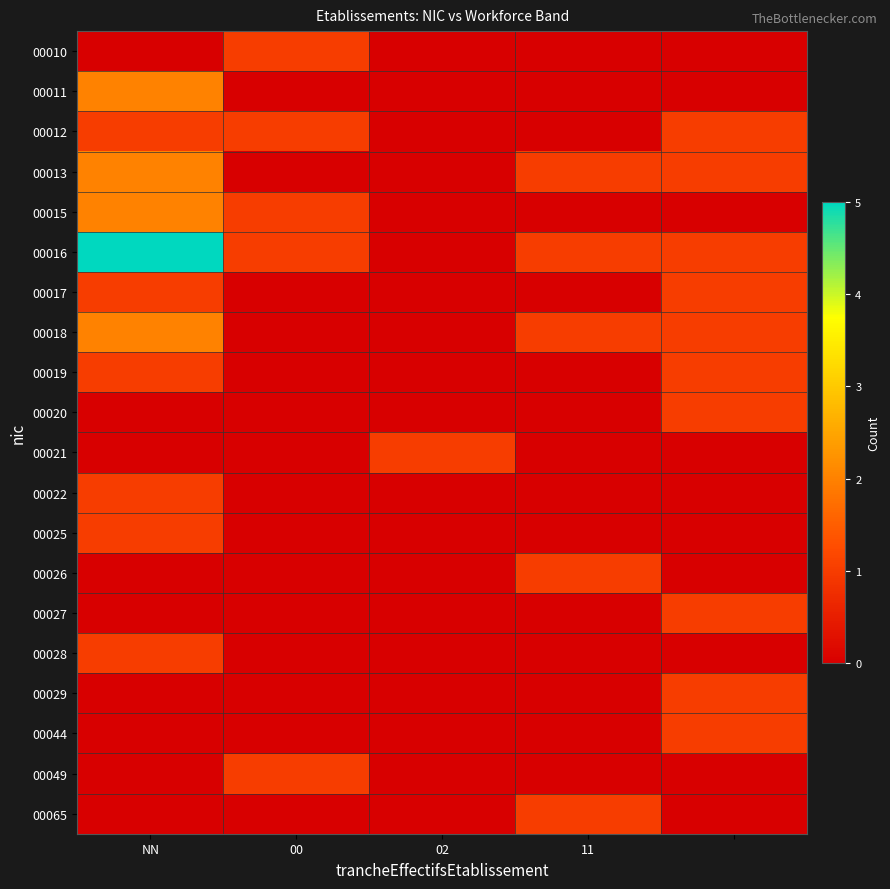

Count the number of categories in the chart.

5